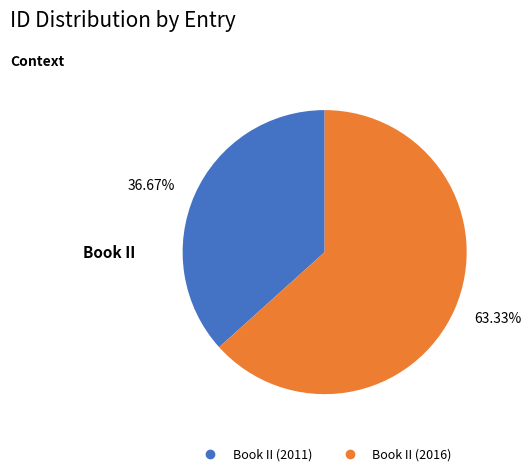

Which has a higher value, Book II (2016) or Book II (2011)?

Book II (2016)